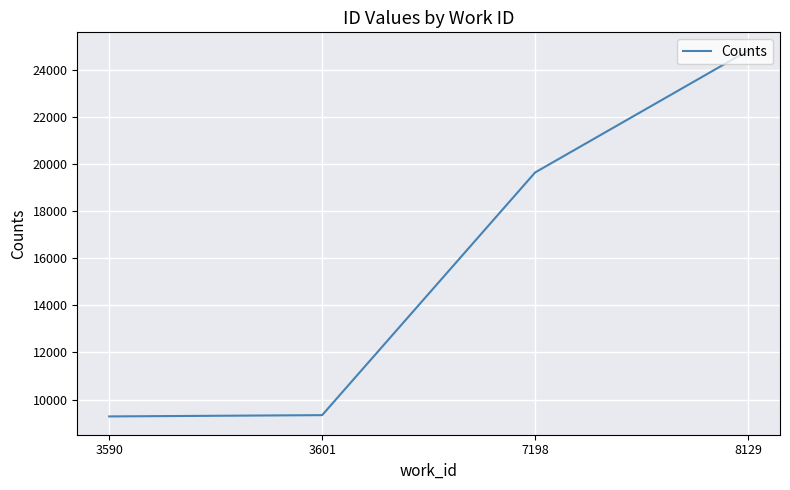

What is the sum of all values?

63073